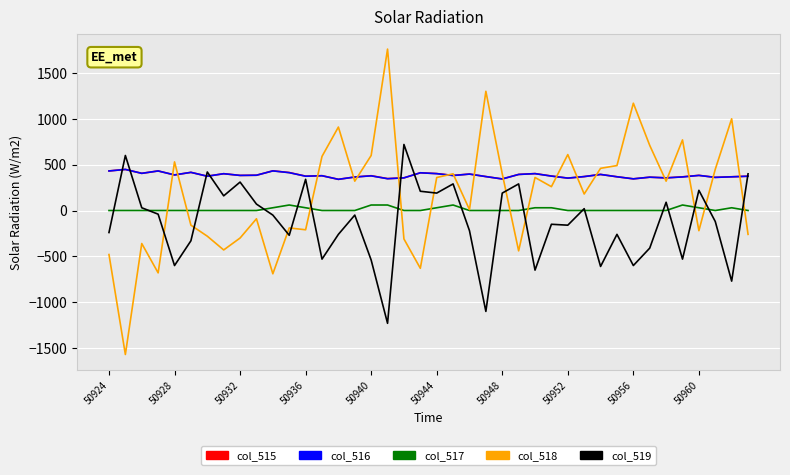

Does the chart have visible grid lines?

Yes